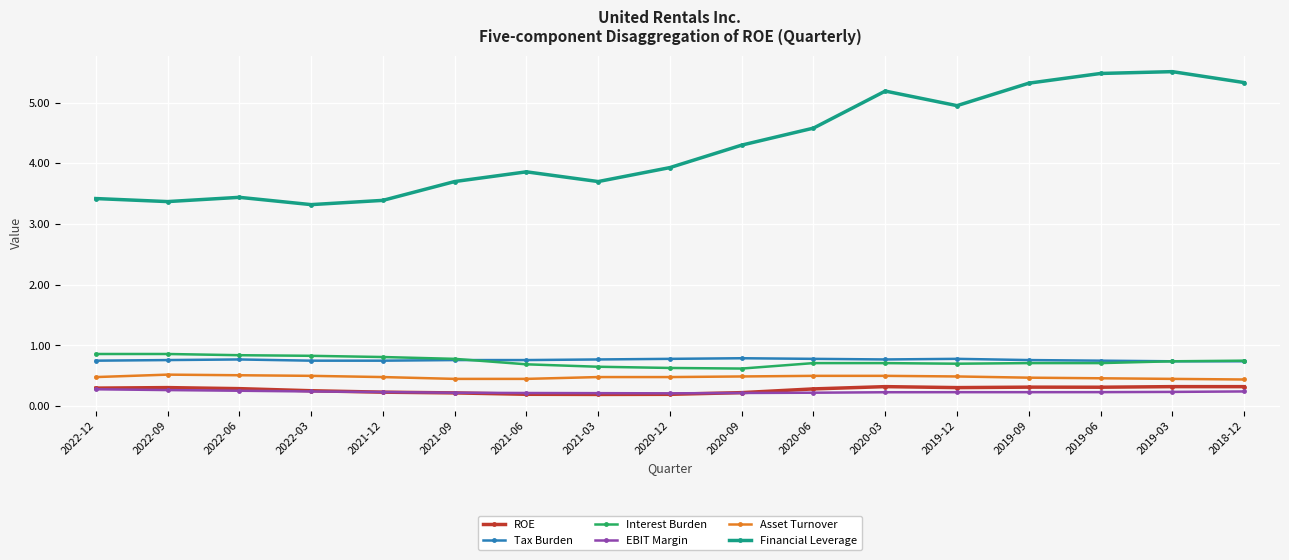

True or false: ROE and Asset Turnover cross at least once.

False